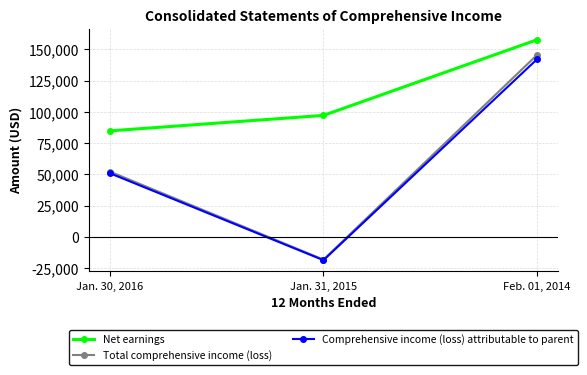

Which category has the lowest value across all series?

Jan. 31, 2015